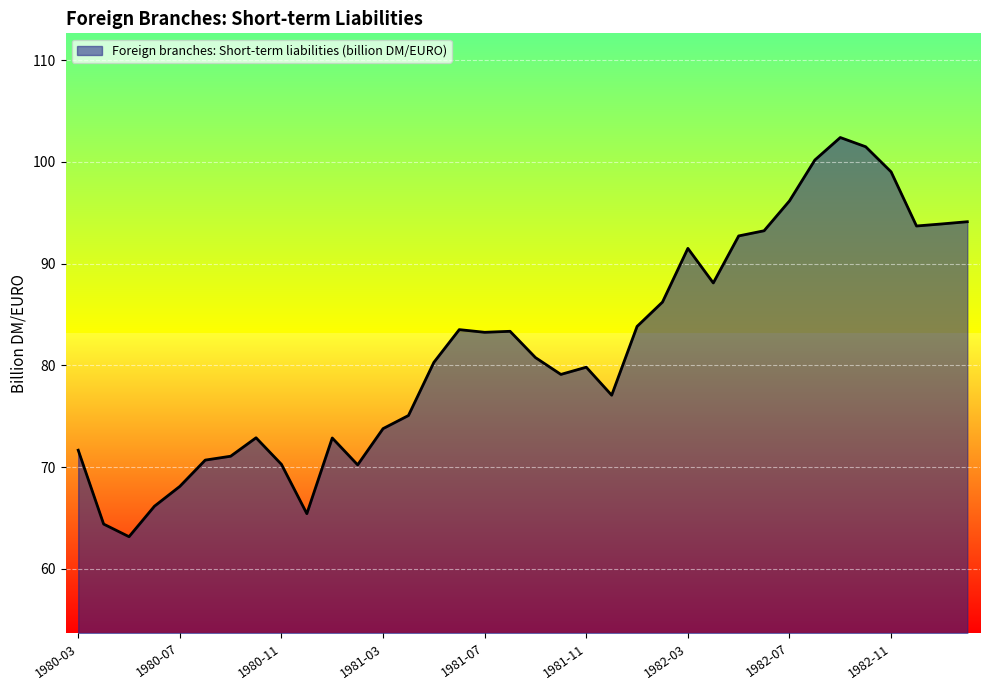

What is the greatest value displayed?

102.4